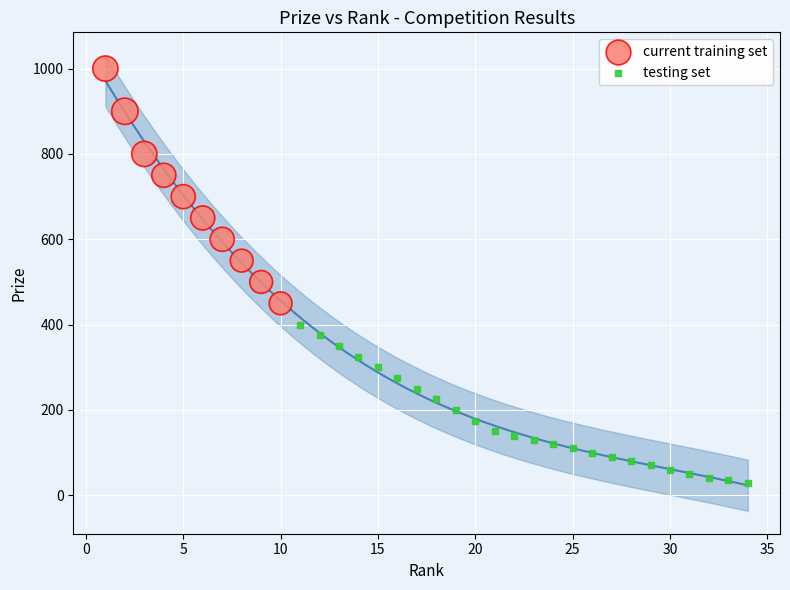

Which series has the widest spread of Y values?

current training set